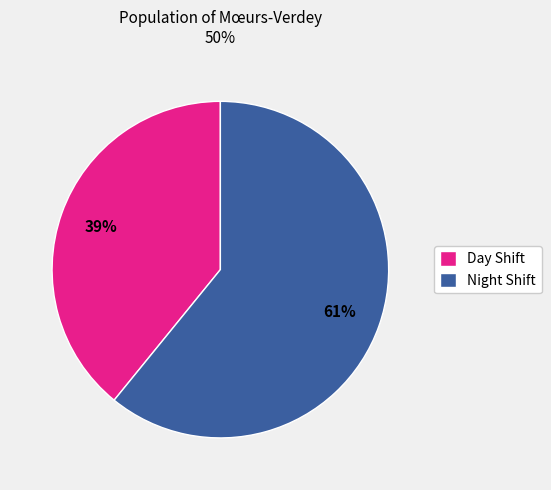

Is it true that Night Shift is 51% of the pie?

False